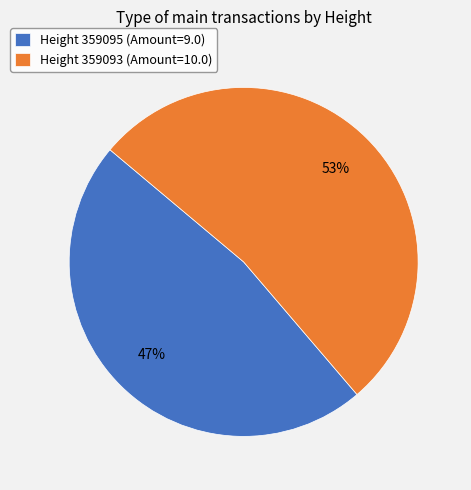

How many segments does this pie chart have?

2